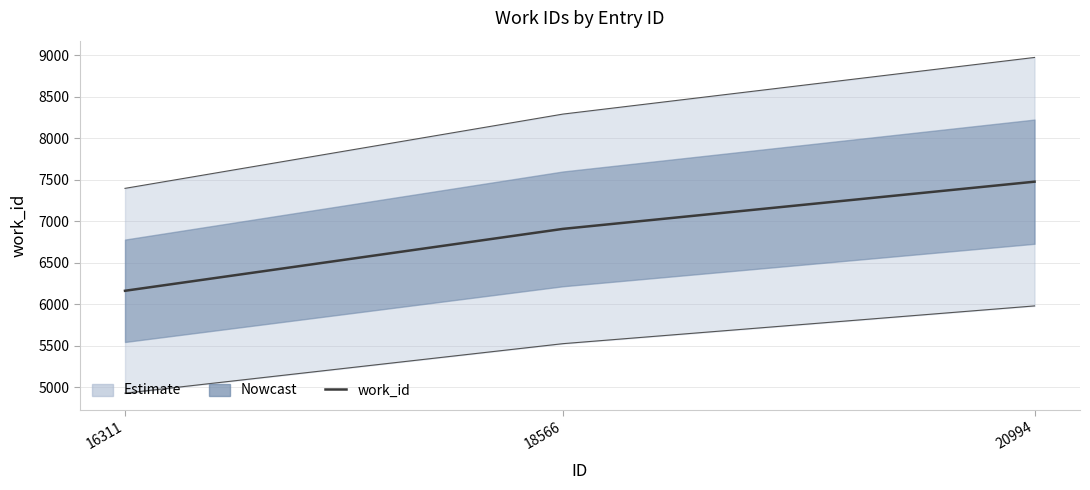

At which label does the data first exceed 6908?

20994